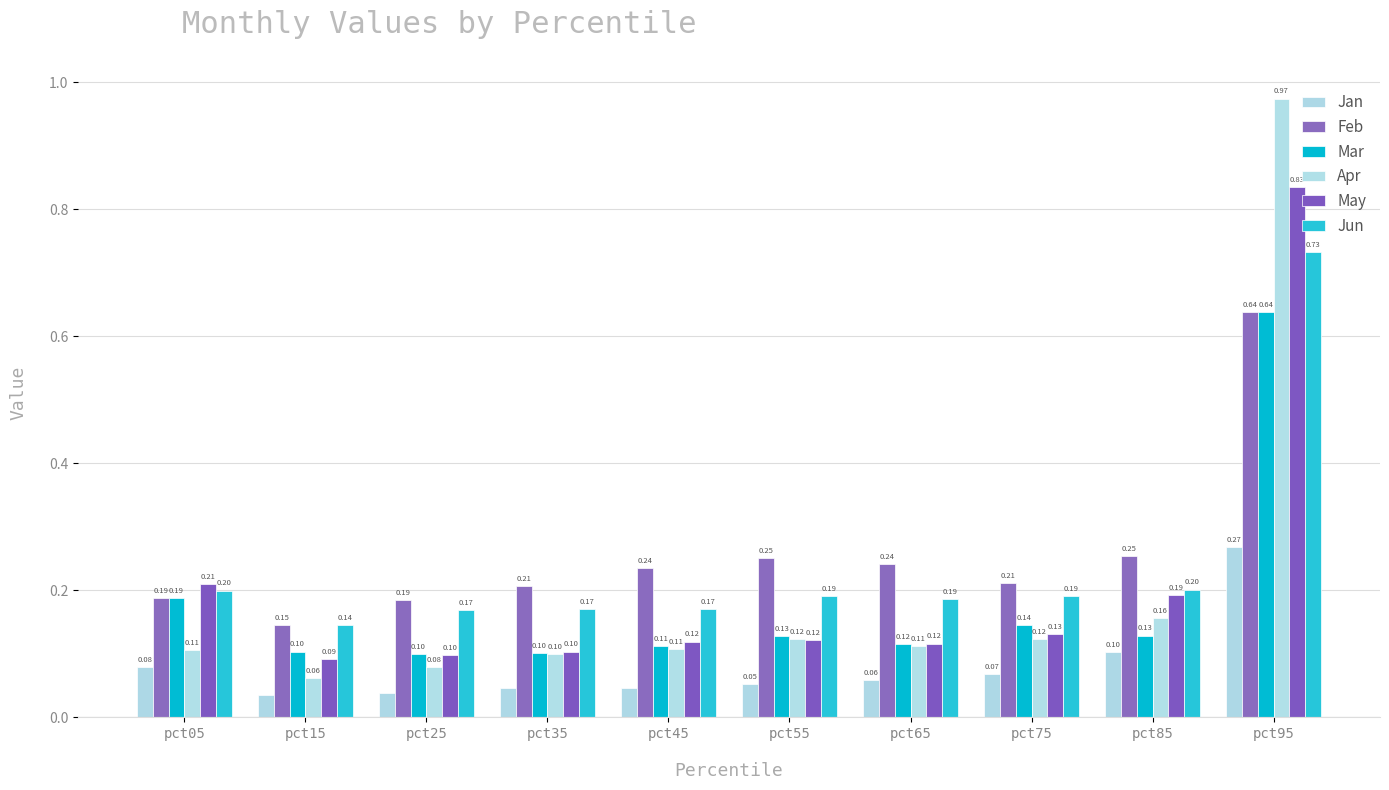

Is the value of Feb at pct85 greater than the value of Jun at pct75?

Yes